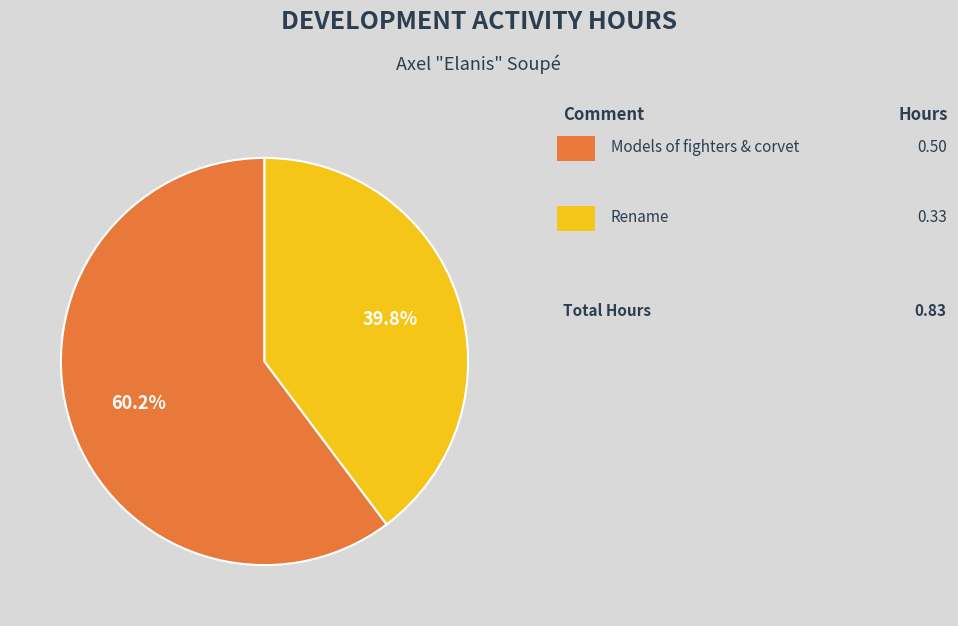

Does any single category account for the majority?

Yes